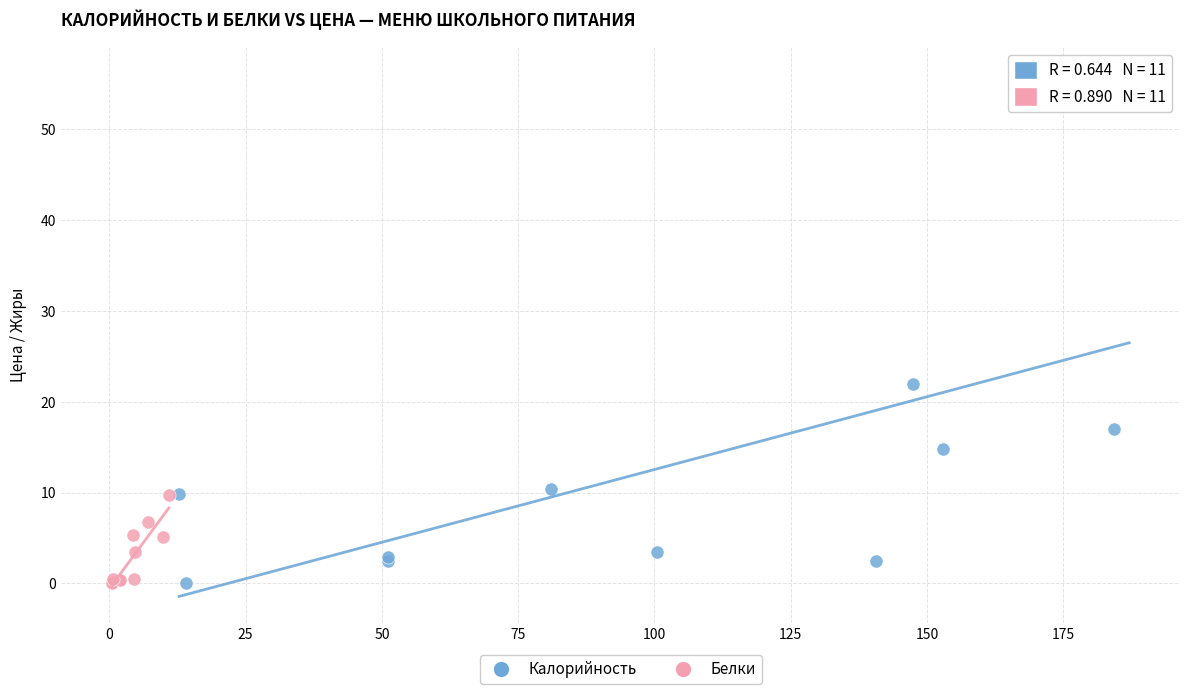

Which series has the widest spread of Y values?

Калорийность